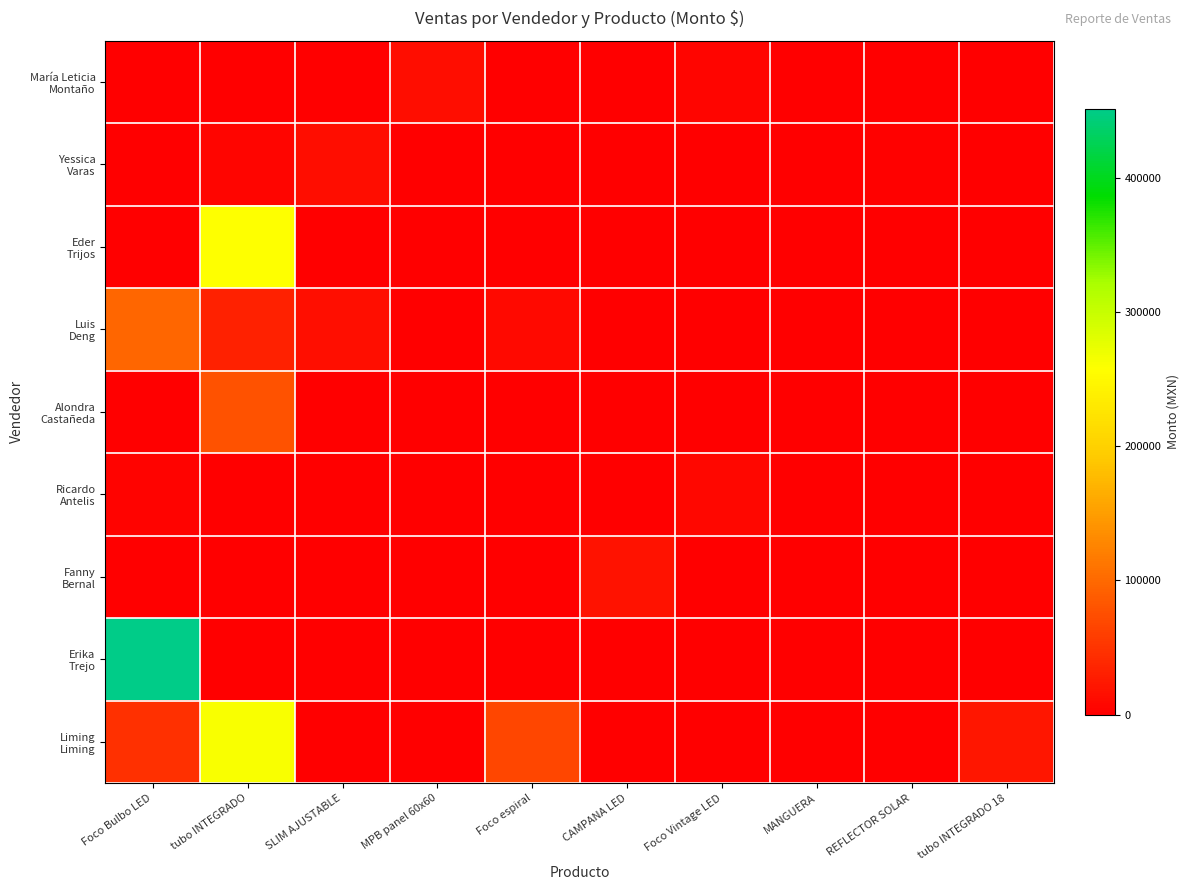

At how many categories does at least one series exceed 1821?

9